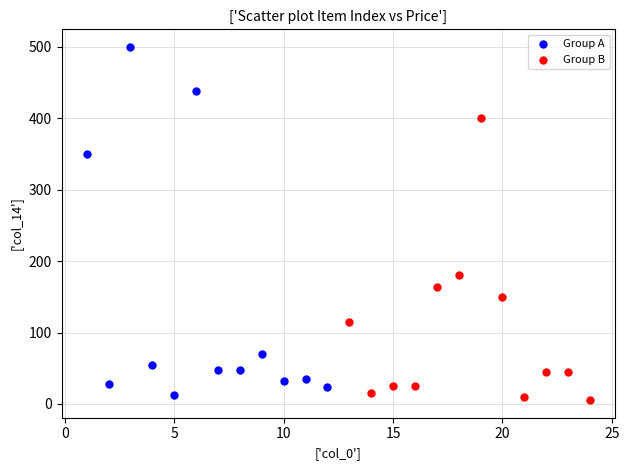

Which series has the largest Y range (max minus min)?

Group A